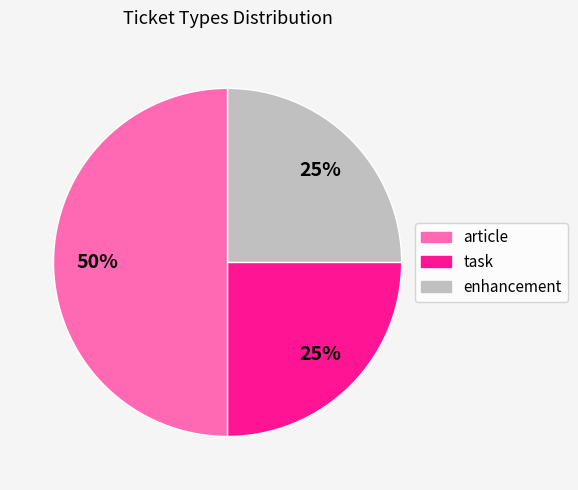

Approximately how many times larger is the value at article compared to enhancement?

2.0